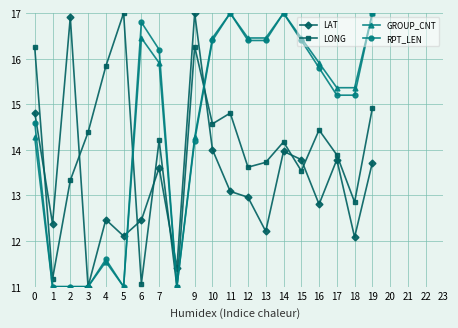

What is the smallest value displayed?

11.0